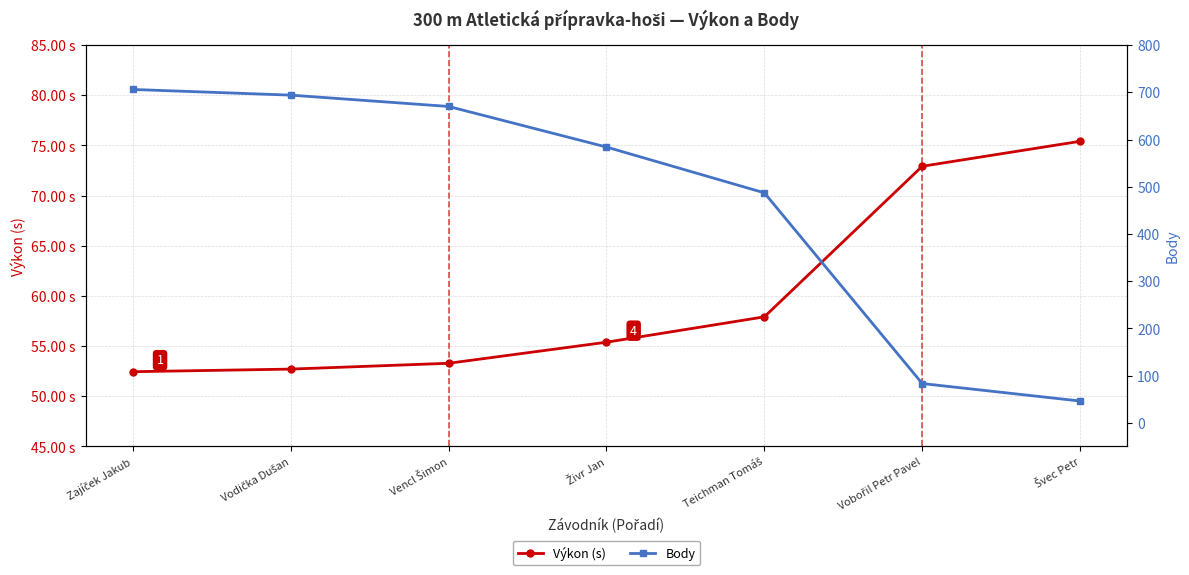

Reading right to left, extract all data points from this chart.

Výkon (s): 75.4	72.9	57.9	55.4	53.3	52.7	52.4
Body: 46.0	83.0	487.0	584.0	670.0	694.0	706.0